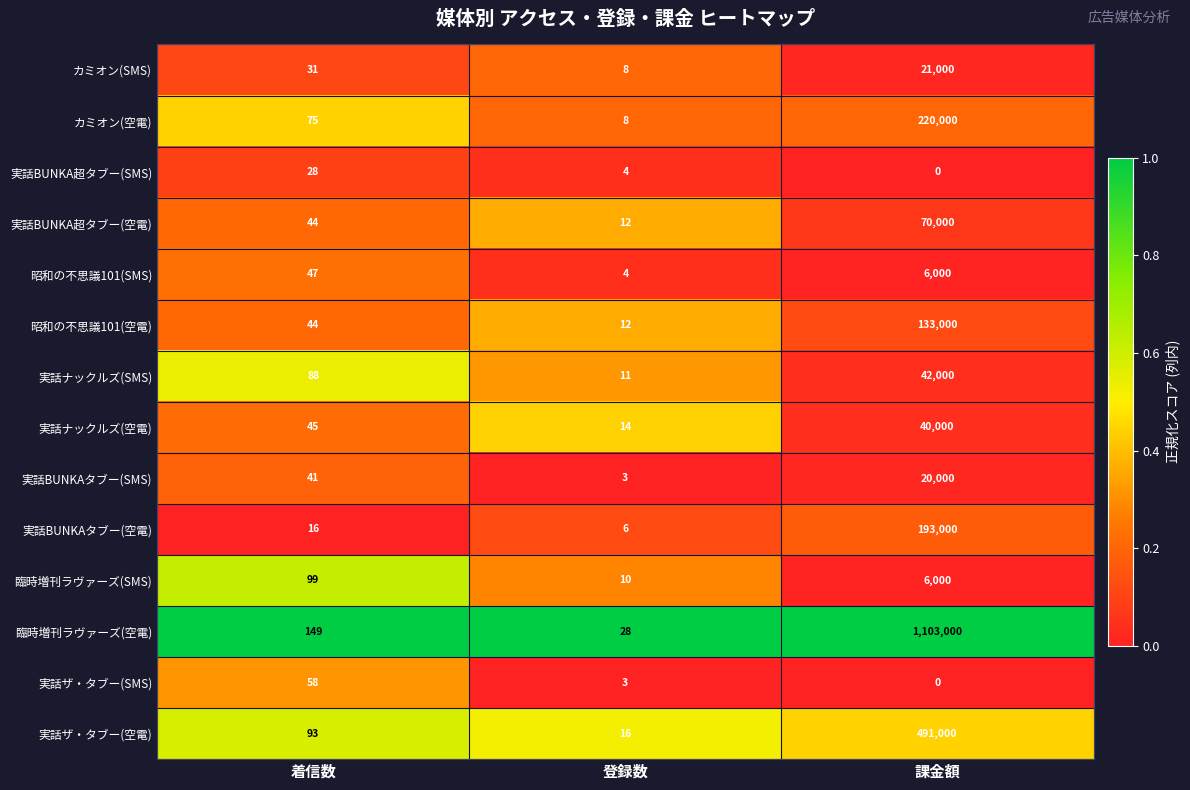

What is the average value of the 実話ザ・タブー(空電) series?

163703